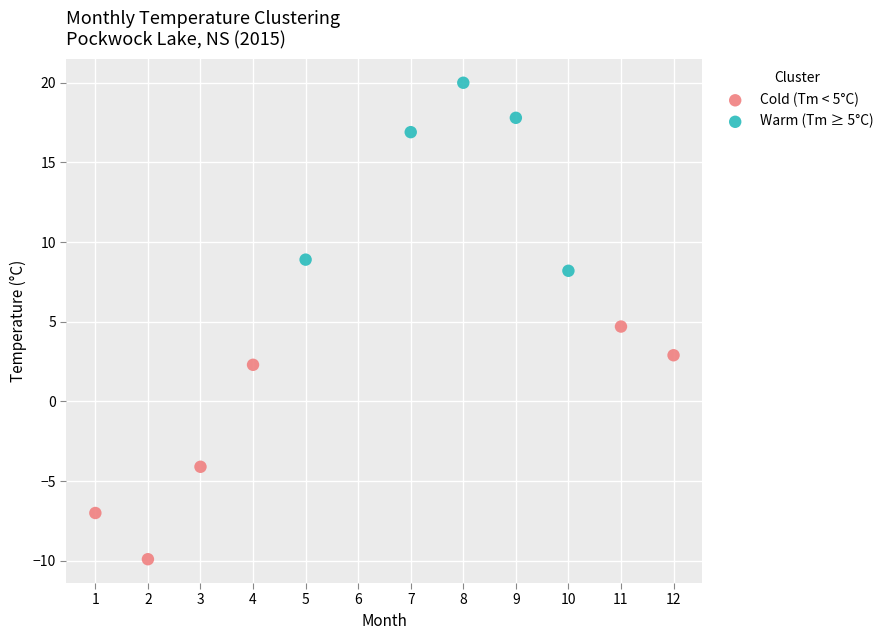

Which series reaches the maximum Y coordinate?

Warm (Tm ≥ 5°C)